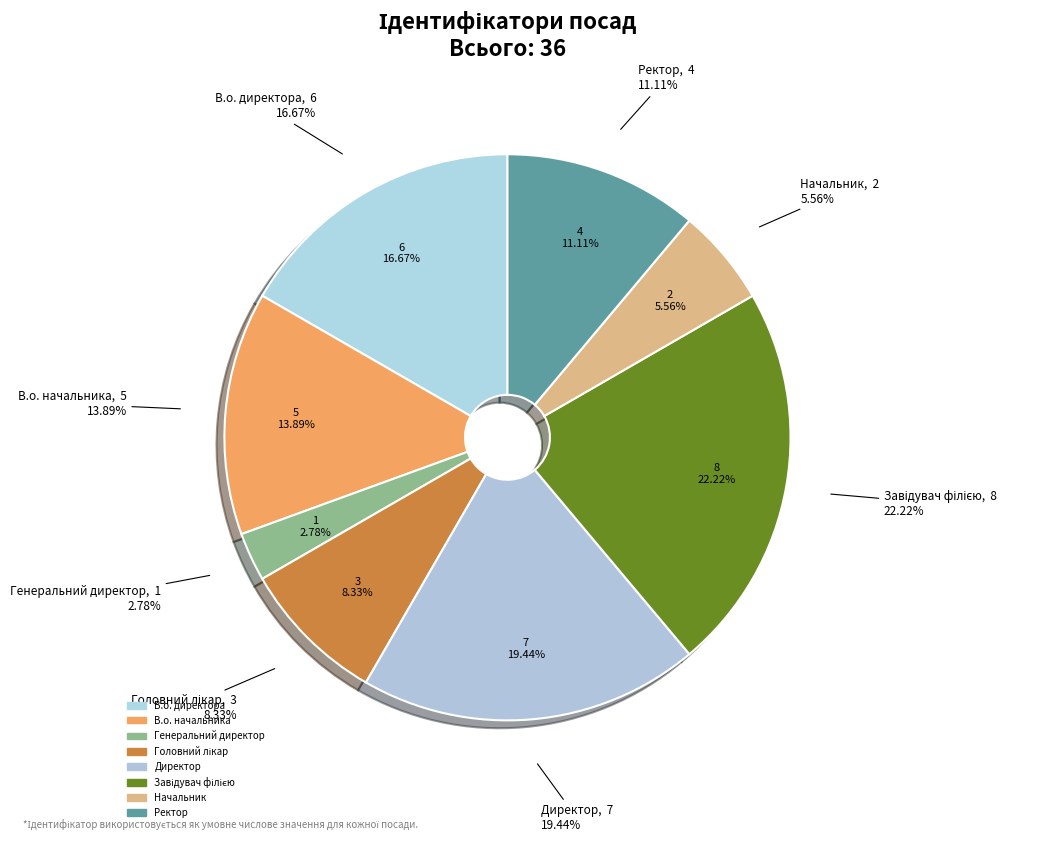

How many slices are in this pie chart?

8